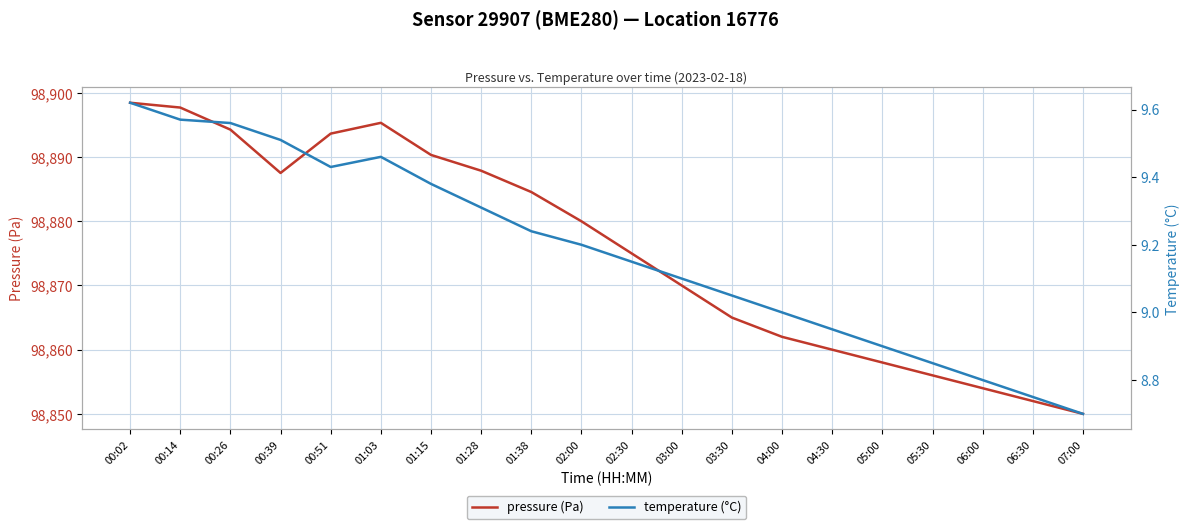

In pressure (Pa), how many points are higher than both neighbors (excluding endpoints)?

1